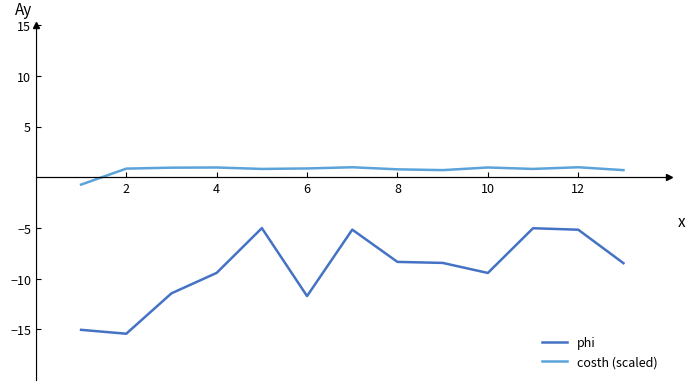

List the series in order of their overall mean, highest first.

costh (scaled), phi